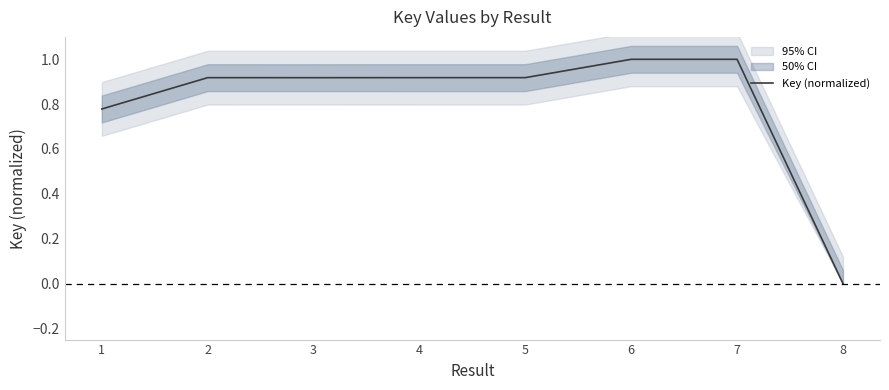

At which category does the chart reach its peak across all series?

6